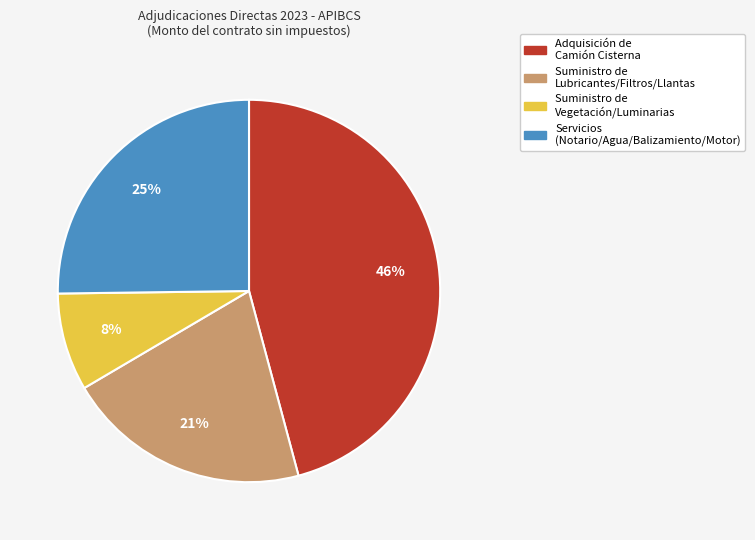

Combined, do Servicios (Notario/Agua/Balizamiento/Motor) and Suministro de Vegetación/Luminarias account for over 50%?

No